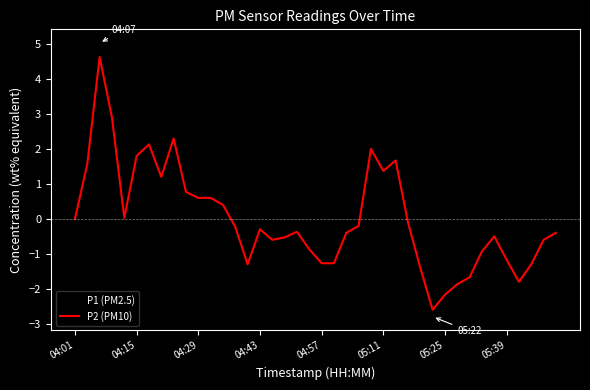

Rank the series by their maximum value, from lowest to highest.

P2 (PM10), P1 (PM2.5)